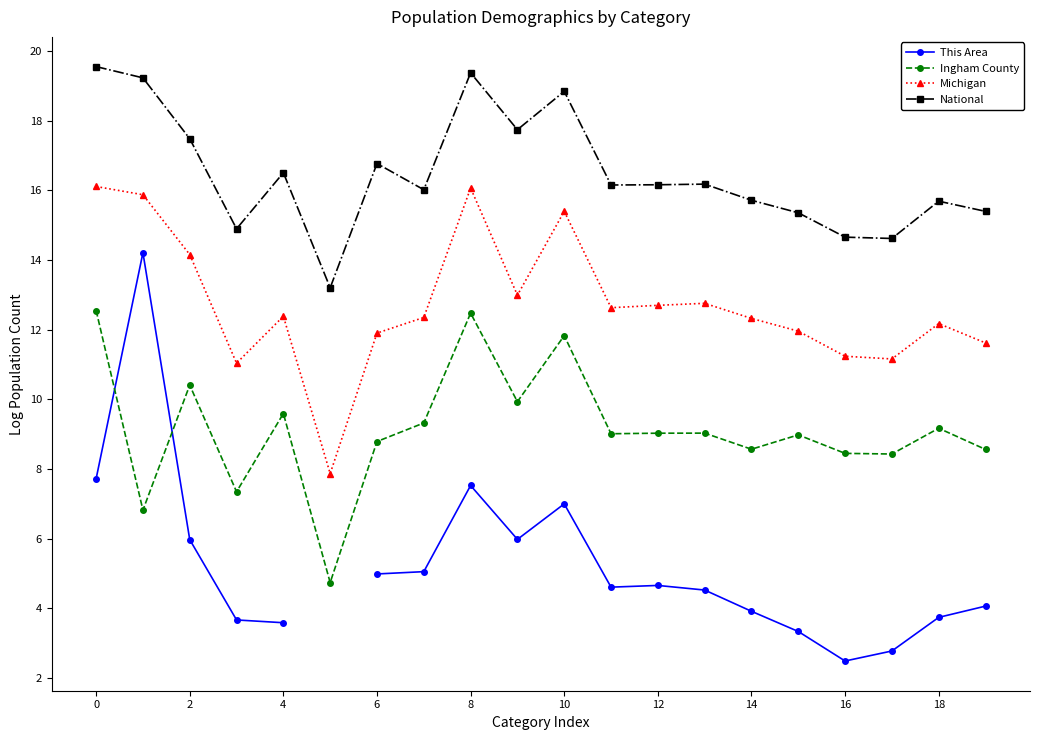

True or false: Michigan has a value of 7.5 at 16.

False